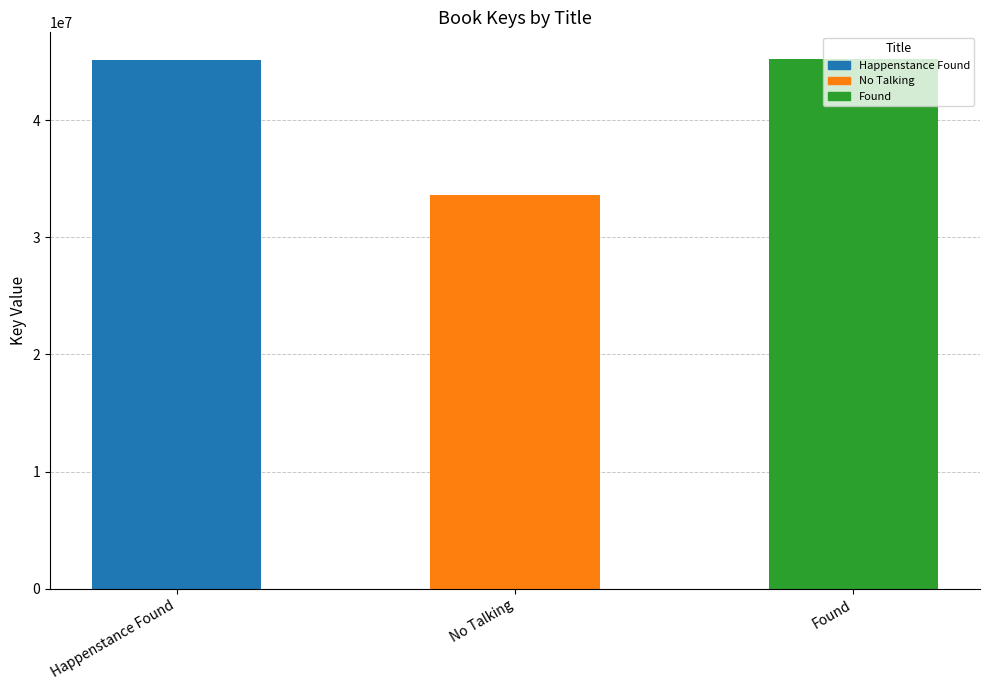

What position from the right is Found?

1